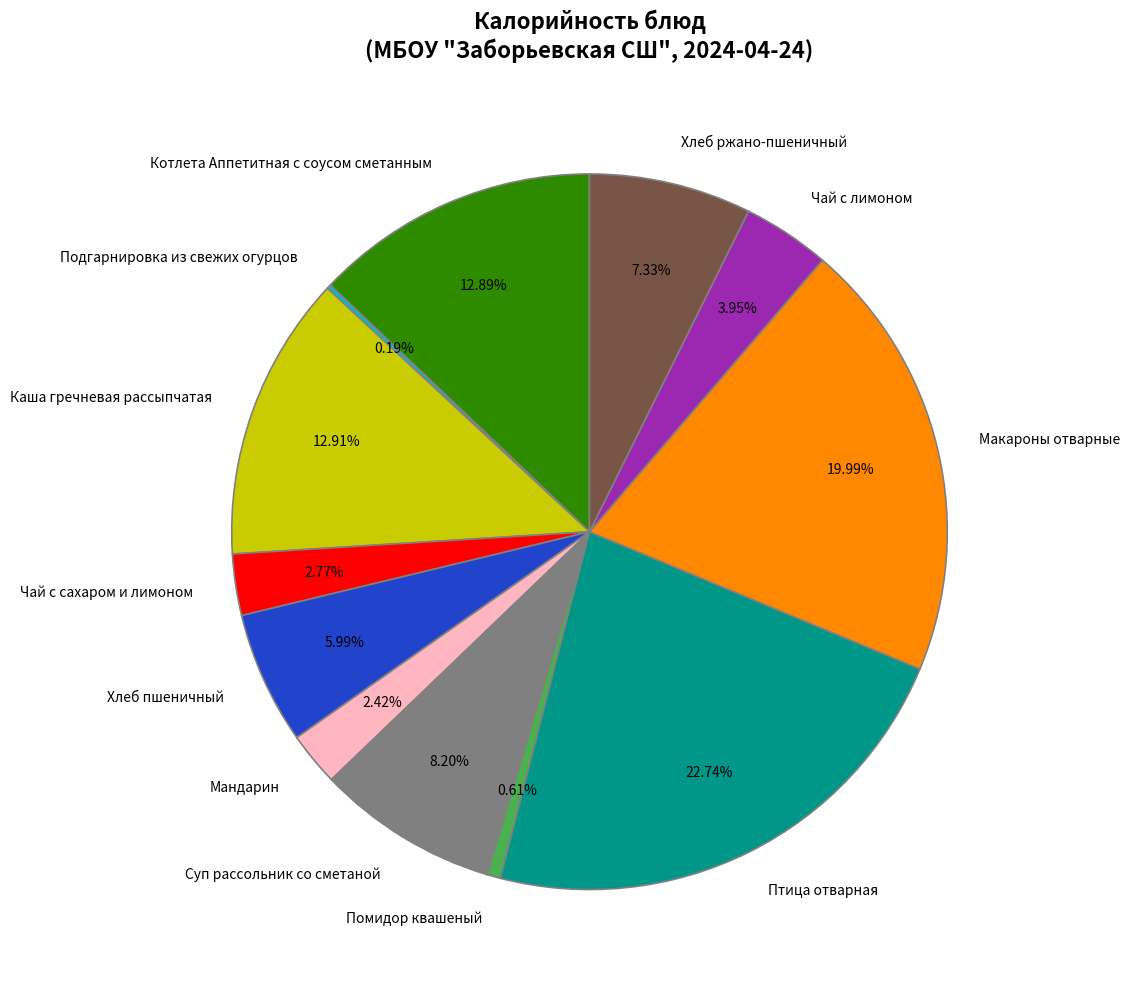

To the nearest percent, what is the difference between the largest and smallest slice percentages?

23%